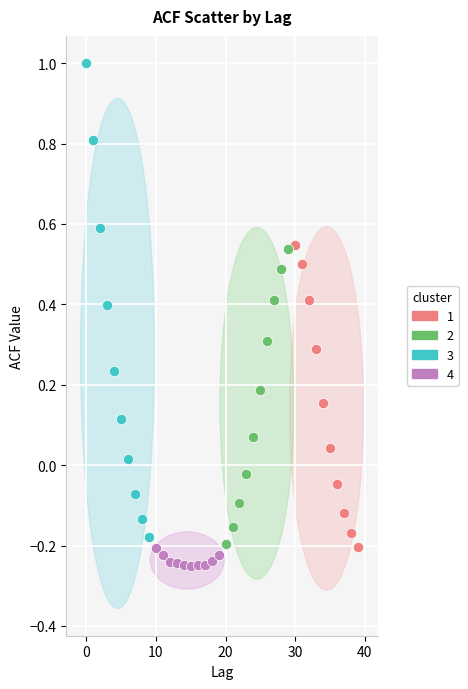

Which series has the widest spread of Y values?

3